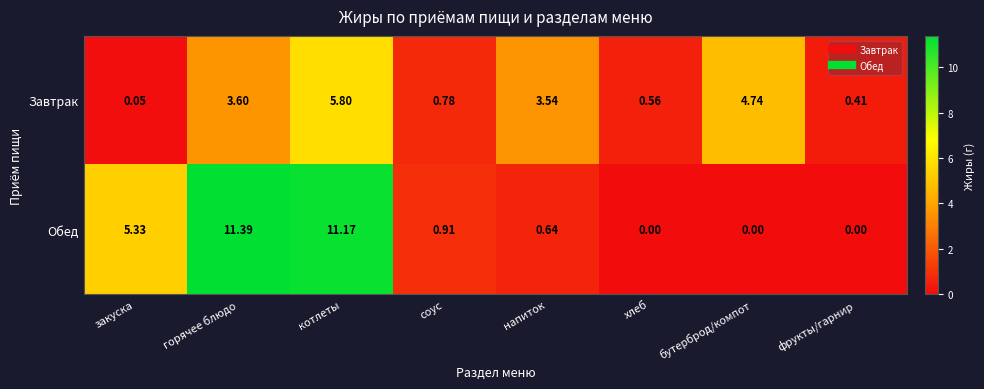

Which series has the widest spread of values?

Обед